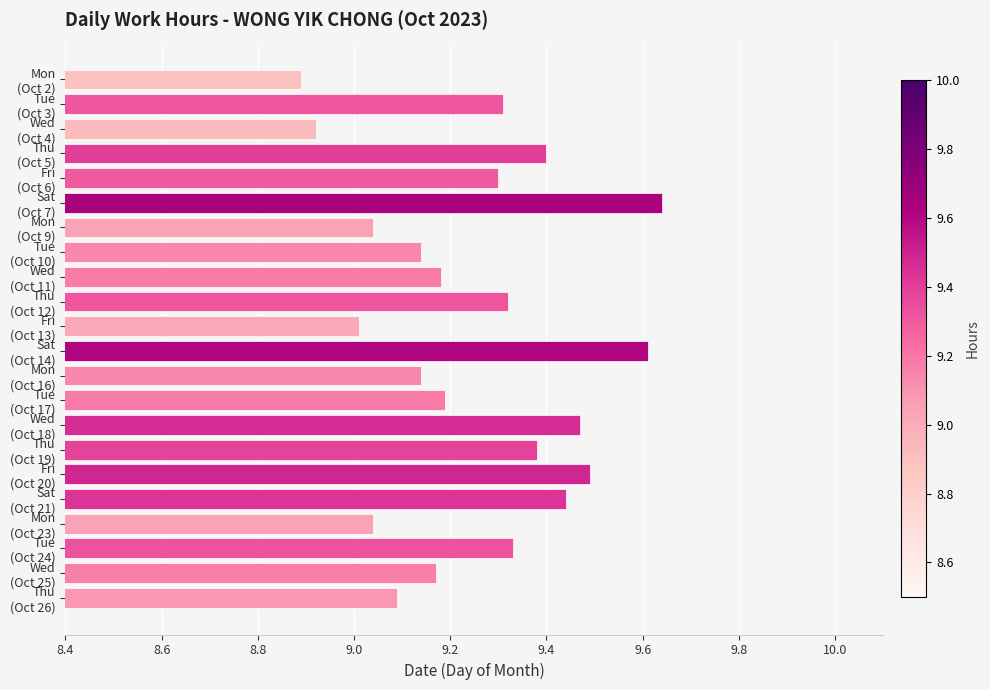

What is the sum of all values?

203.5